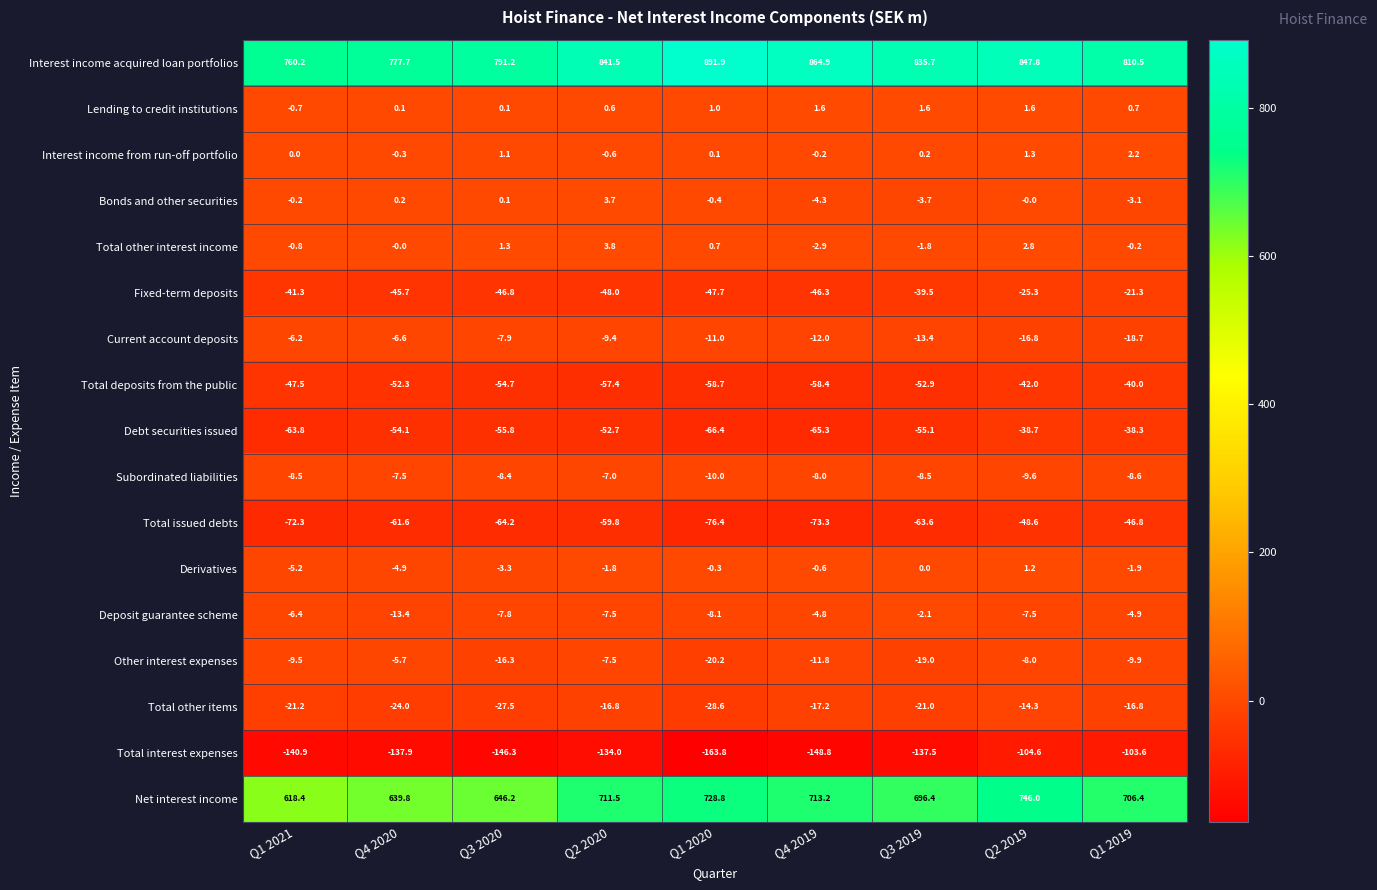

Where is Total other interest income nearest to the value 0?

Q4 2020